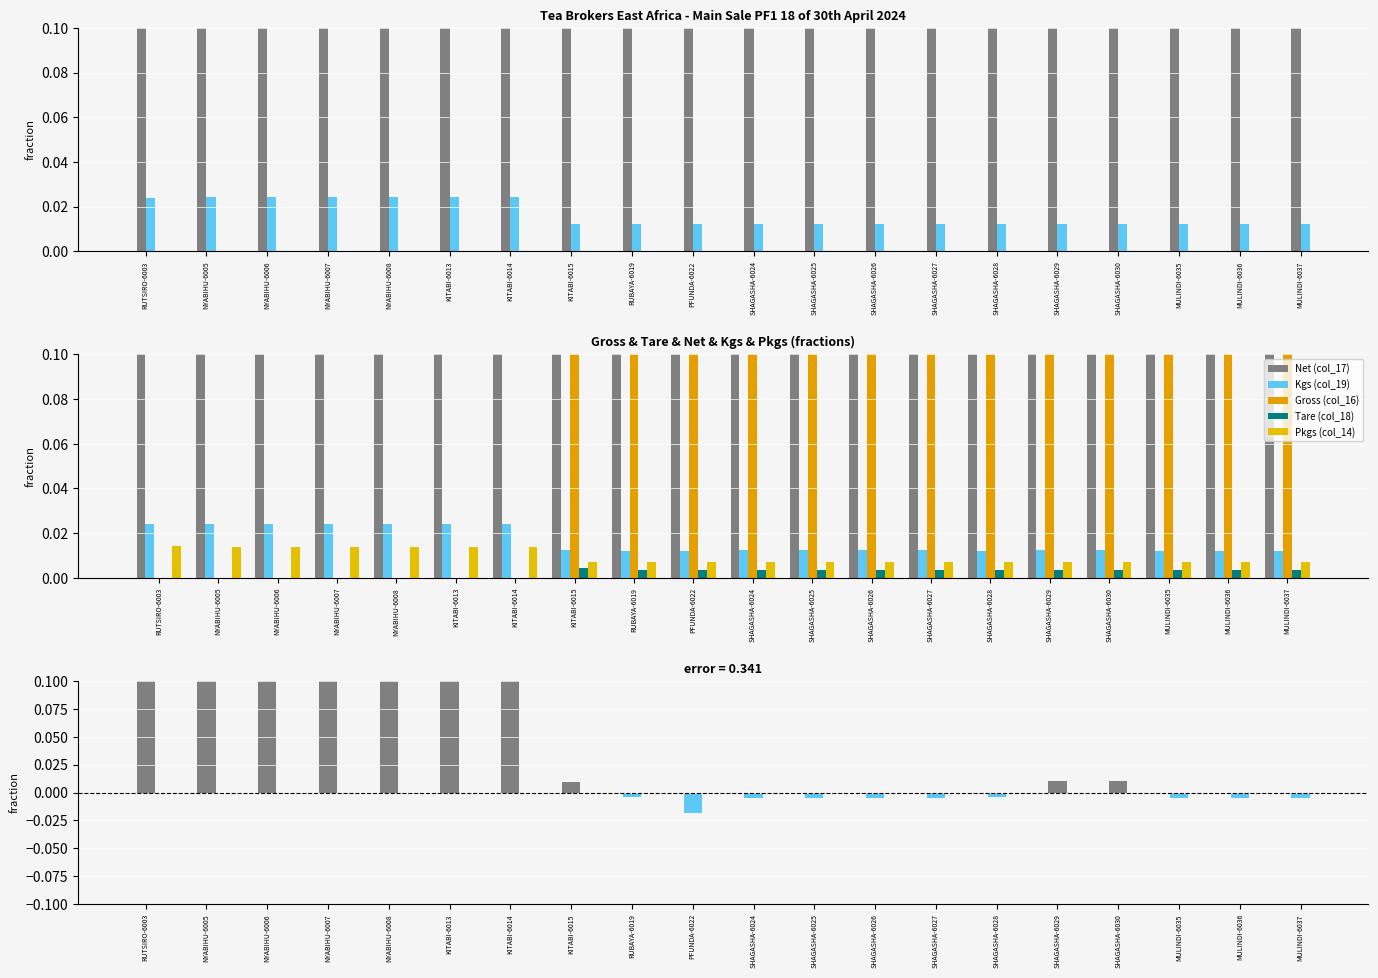

The value of Net - Gross (fraction diff) at KITABI-6015 is 0.0. True or false?

False